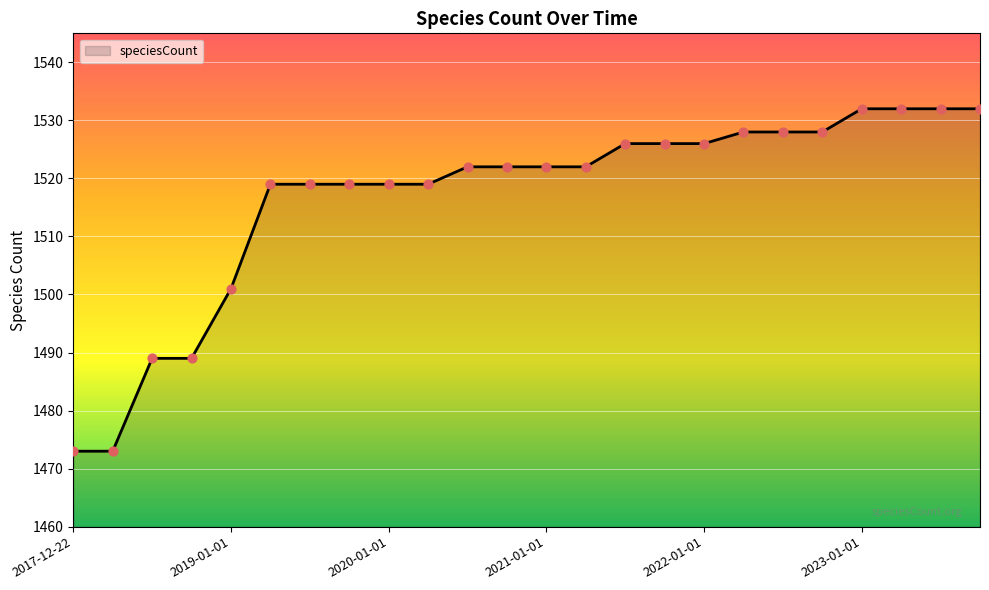

What is the greatest value displayed?

1532